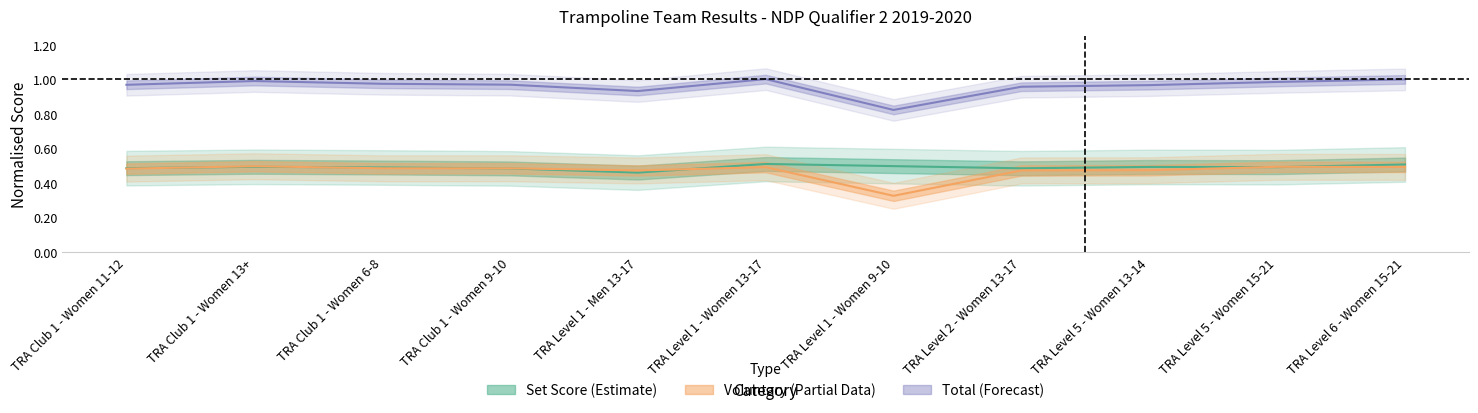

What is the sum of all Voluntary values?

5.2